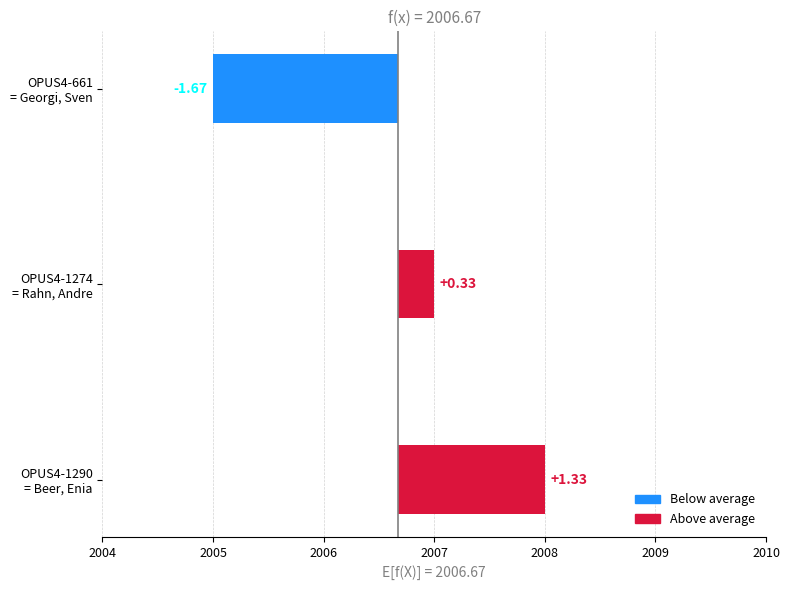

Between OPUS4-661 = Georgi, Sven and OPUS4-1290 = Beer, Enia, which is larger?

OPUS4-1290 = Beer, Enia